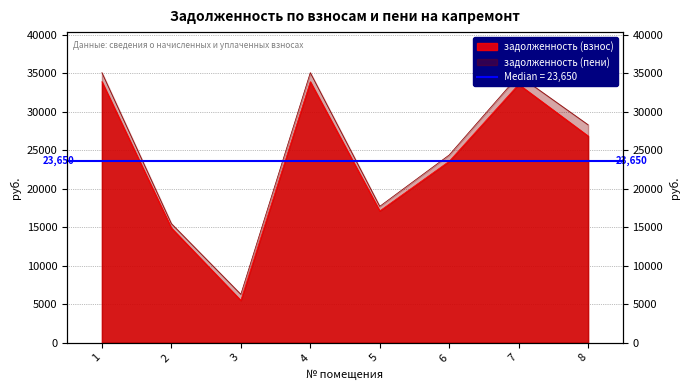

Reading left to right, extract all data points from this chart.

задолженность (взнос): 33881.8	14894.4	5499.0	33881.8	17114.1	23557.9	33535.4	26833.6
задолженность (пени): 35055.4	15465.6	6291.0	35055.4	17706.9	24373.9	34697.0	28290.4